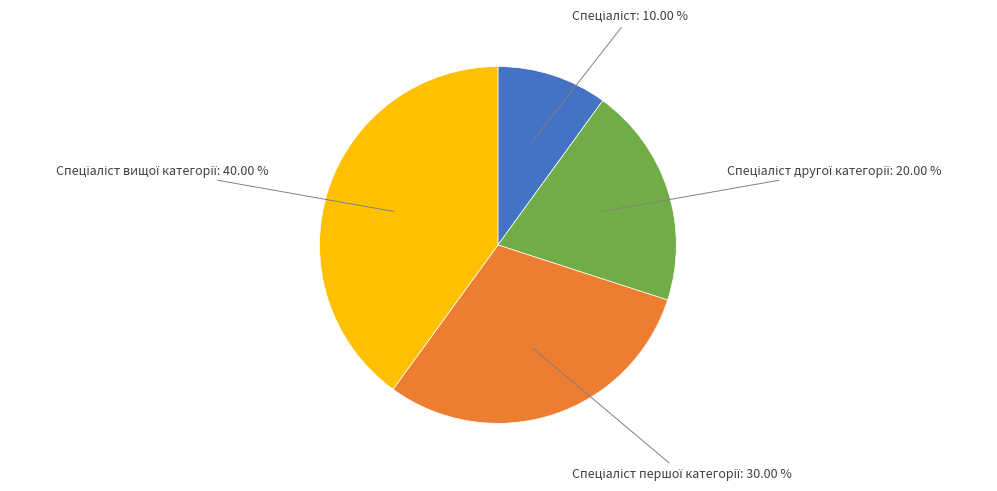

Does any single category account for the majority?

No